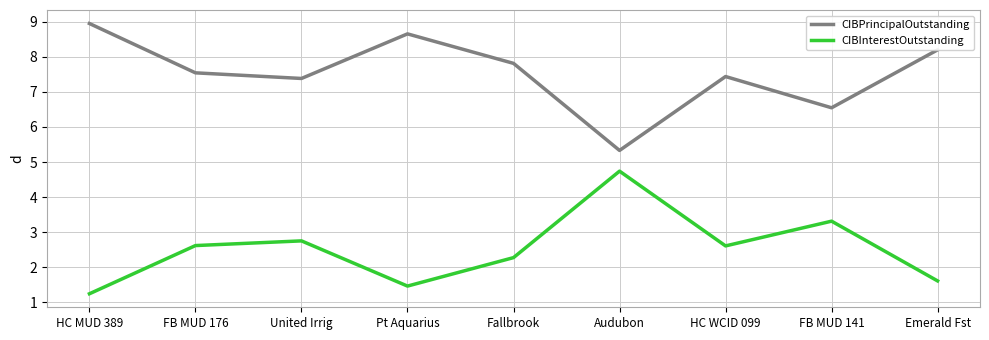

How many lines are shown in the chart?

2